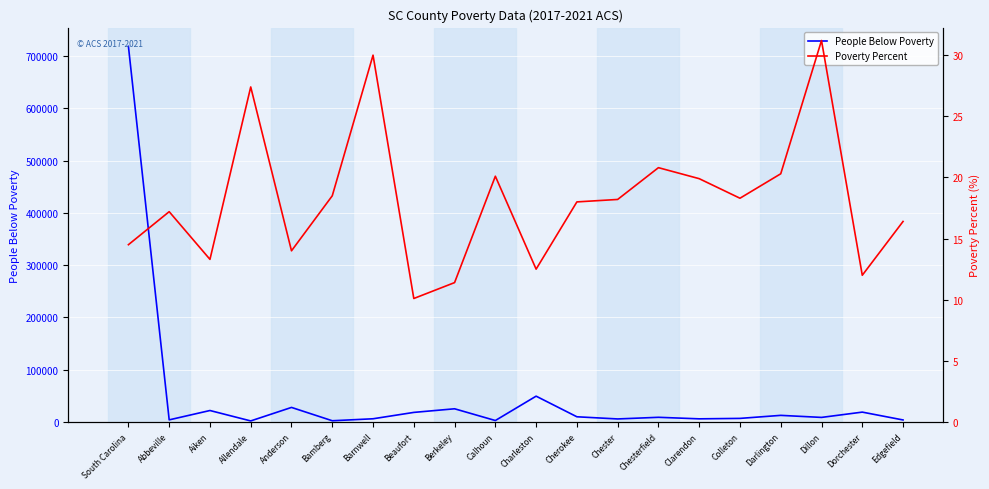

Reading left to right, transcribe all the data shown in this chart.

People Below Poverty: South Carolina=718345.0	Abbeville=4072.0	Aiken=21943.0	Allendale=2029.0	Anderson=27861.0	Bamberg=2369.0	Barnwell=6151.0	Beaufort=18334.0	Berkeley=25247.0	Calhoun=2804.0	Charleston=49391.0	Cherokee=9964.0	Chester=5826.0	Chesterfield=8960.0	Clarendon=6032.0	Colleton=6873.0	Darlington=12671.0	Dillon=8757.0	Dorchester=18880.0	Edgefield=3880.0
Poverty Percent: South Carolina=14.5	Abbeville=17.2	Aiken=13.3	Allendale=27.4	Anderson=14.0	Bamberg=18.5	Barnwell=30.0	Beaufort=10.1	Berkeley=11.4	Calhoun=20.1	Charleston=12.5	Cherokee=18.0	Chester=18.2	Chesterfield=20.8	Clarendon=19.9	Colleton=18.3	Darlington=20.3	Dillon=31.2	Dorchester=12.0	Edgefield=16.4